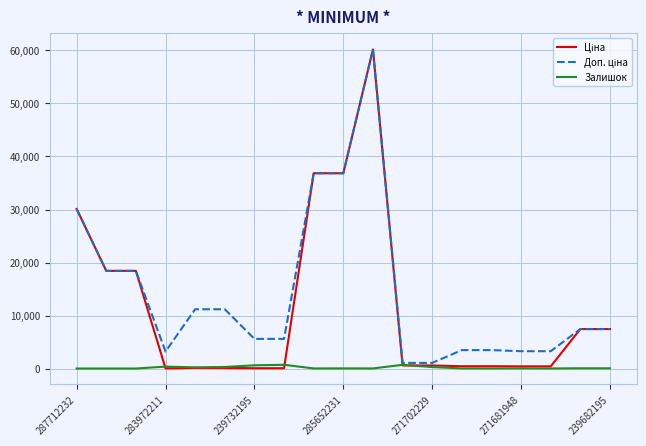

What is the maximum value shown in the chart?

60205.6